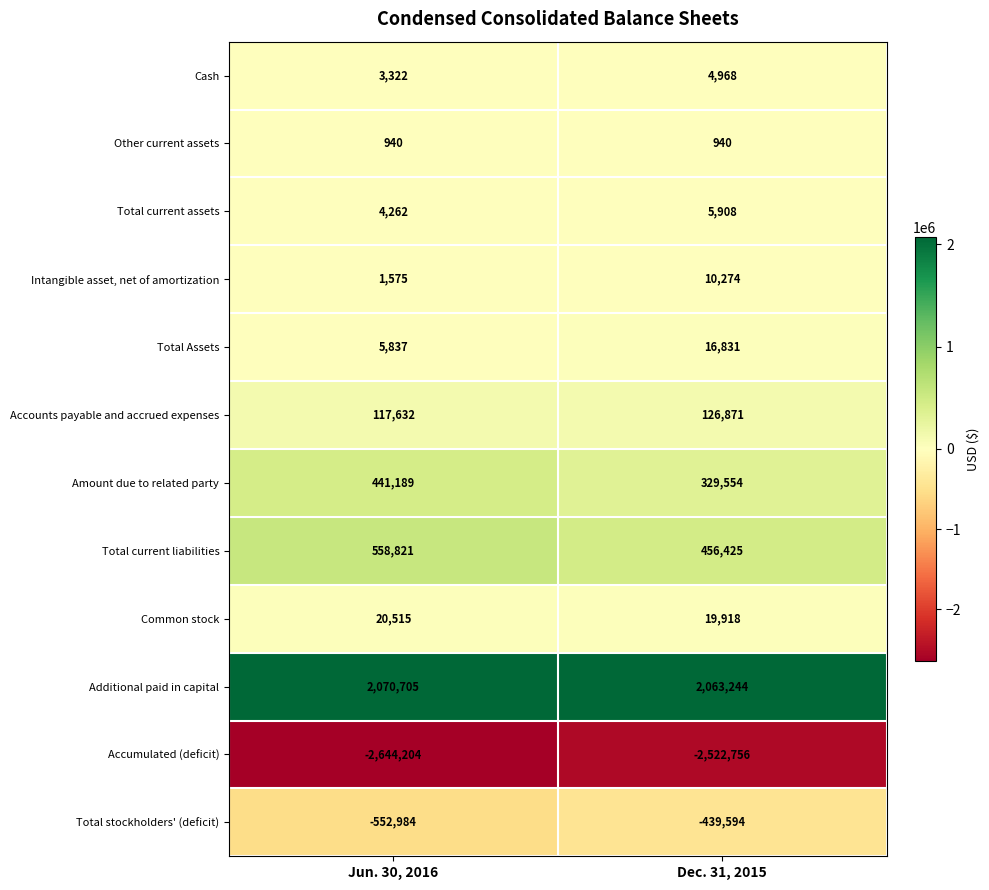

Reading right to left, transcribe all the data shown in this chart.

Cash: Dec. 31, 2015=4968	Jun. 30, 2016=3322
Other current assets: Dec. 31, 2015=940	Jun. 30, 2016=940
Total current assets: Dec. 31, 2015=5908	Jun. 30, 2016=4262
Intangible asset, net of amortization: Dec. 31, 2015=10274	Jun. 30, 2016=1575
Total Assets: Dec. 31, 2015=16831	Jun. 30, 2016=5837
Accounts payable and accrued expenses: Dec. 31, 2015=126871	Jun. 30, 2016=117632
Amount due to related party: Dec. 31, 2015=329554	Jun. 30, 2016=441189
Total current liabilities: Dec. 31, 2015=456425	Jun. 30, 2016=558821
Common stock: Dec. 31, 2015=19918	Jun. 30, 2016=20515
Additional paid in capital: Dec. 31, 2015=2063244	Jun. 30, 2016=2070705
Accumulated (deficit): Dec. 31, 2015=-2522756	Jun. 30, 2016=-2644204
Total stockholders' (deficit): Dec. 31, 2015=-439594	Jun. 30, 2016=-552984